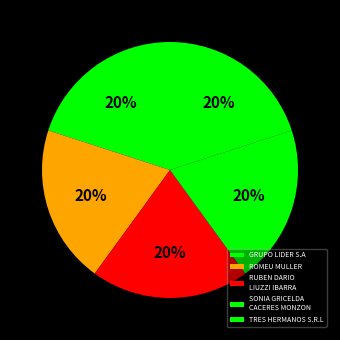

Rank the categories by value from highest to lowest.

GRUPO LIDER S.A, ROMEU MULLER, RUBEN DARIO LIUZZI IBARRA, SONIA GRICELDA CACERES MONZON, TRES HERMANOS S.R.L